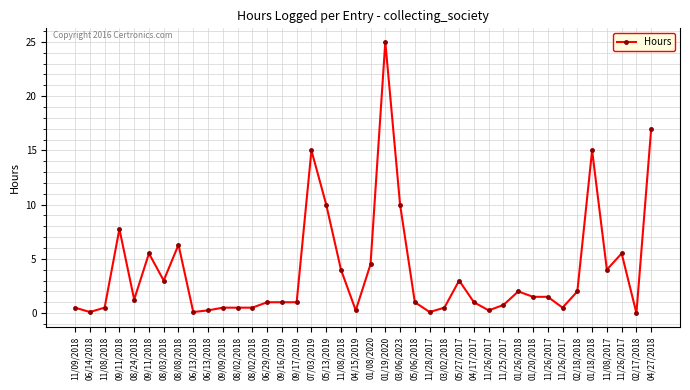

Reading right to left, extract all data points from this chart.

17.0	0.0	5.5	4.0	15.0	2.0	0.5	1.5	1.5	2.0	0.8	0.2	1.0	3.0	0.5	0.1	1.0	10.0	25.0	4.5	0.2	4.0	10.0	15.0	1.0	1.0	1.0	0.5	0.5	0.5	0.2	0.1	6.3	3.0	5.5	1.2	7.8	0.5	0.1	0.5